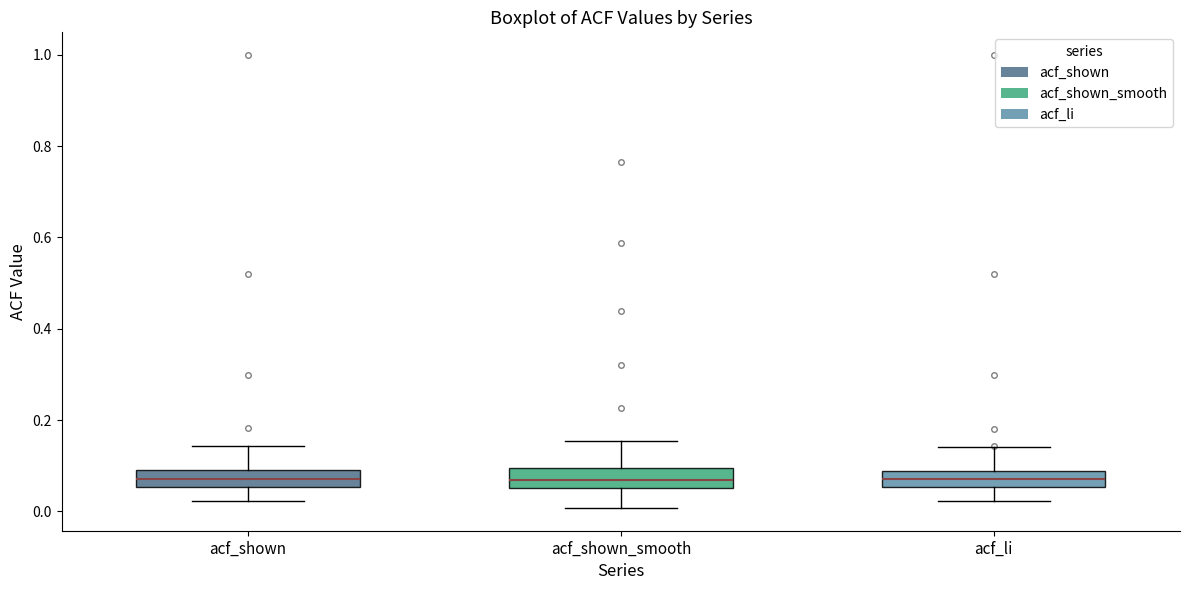

Reading left to right, read every box against the y-axis: the position of its median line, the range the box covers, and the ends of its whiskers. The values are not printed on the chart, so give them approximately, as read against the axis.

acf_shown: median 0.08, box 0.06 to 0.10, whiskers 0.02 to 0.14
acf_shown_smooth: median 0.06 (inside the box), box 0.06 to 0.10, whiskers 0.00 to 0.16
acf_li: median 0.08 (inside the box), box 0.06 to 0.08, whiskers 0.02 to 0.14